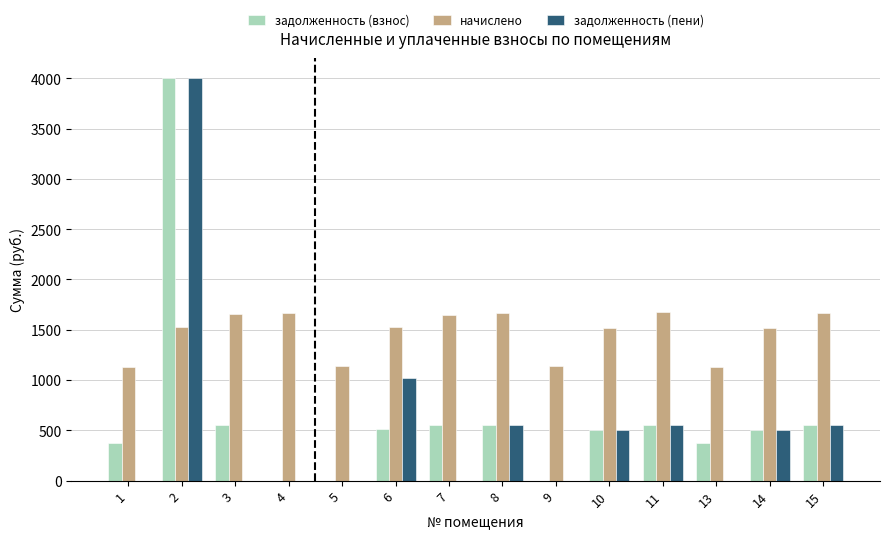

Which label corresponds to the largest value in the chart?

2